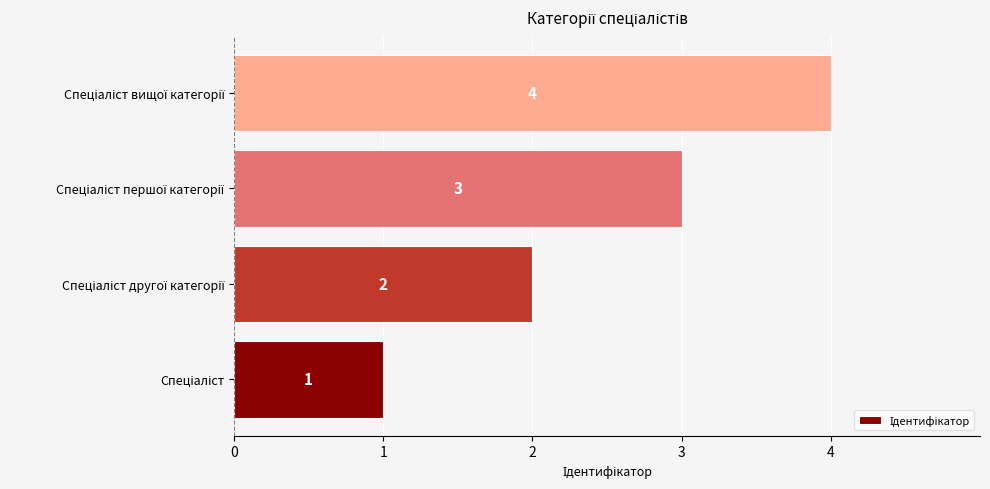

How many values are between 2 and 4?

3